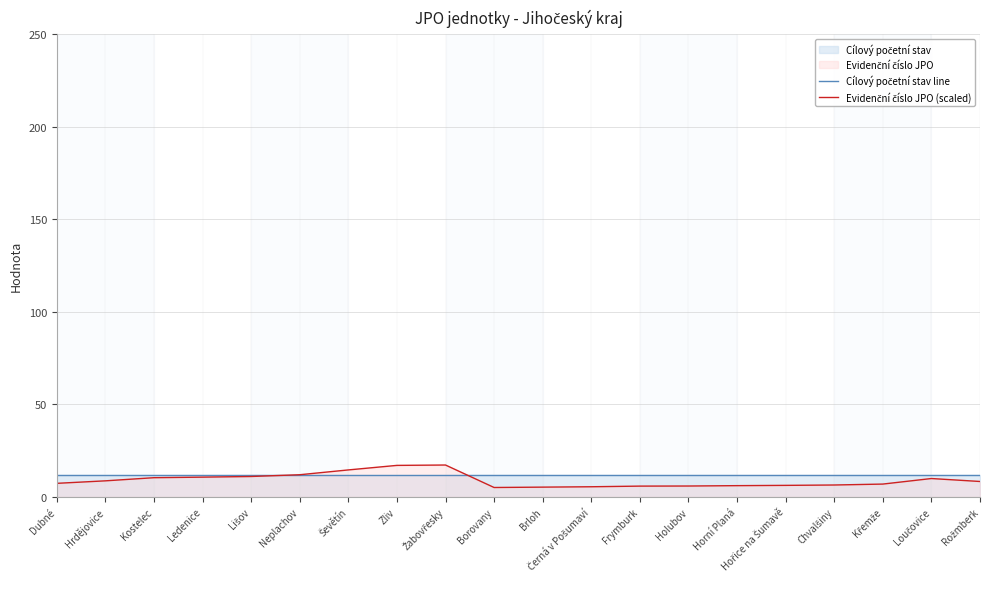

True or false: Evidenční číslo JPO (scaled) has more than 0 interior local peaks.

True